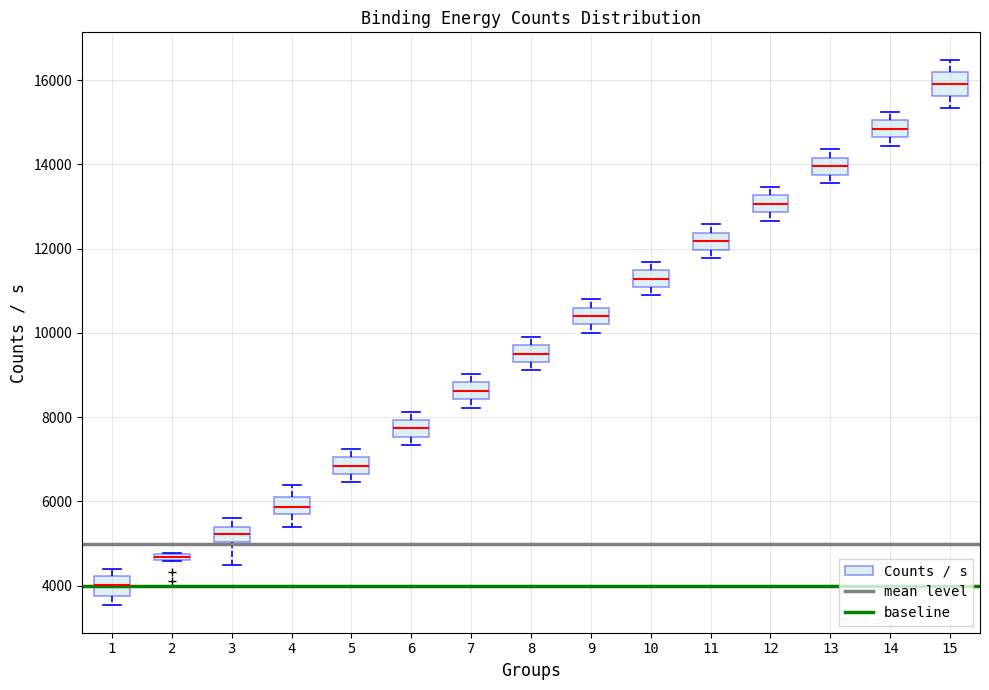

Where is the upper edge of the box at x = 7 on the y-axis? The values are not printed on the chart, so give them approximately, as read against the axis.

8800